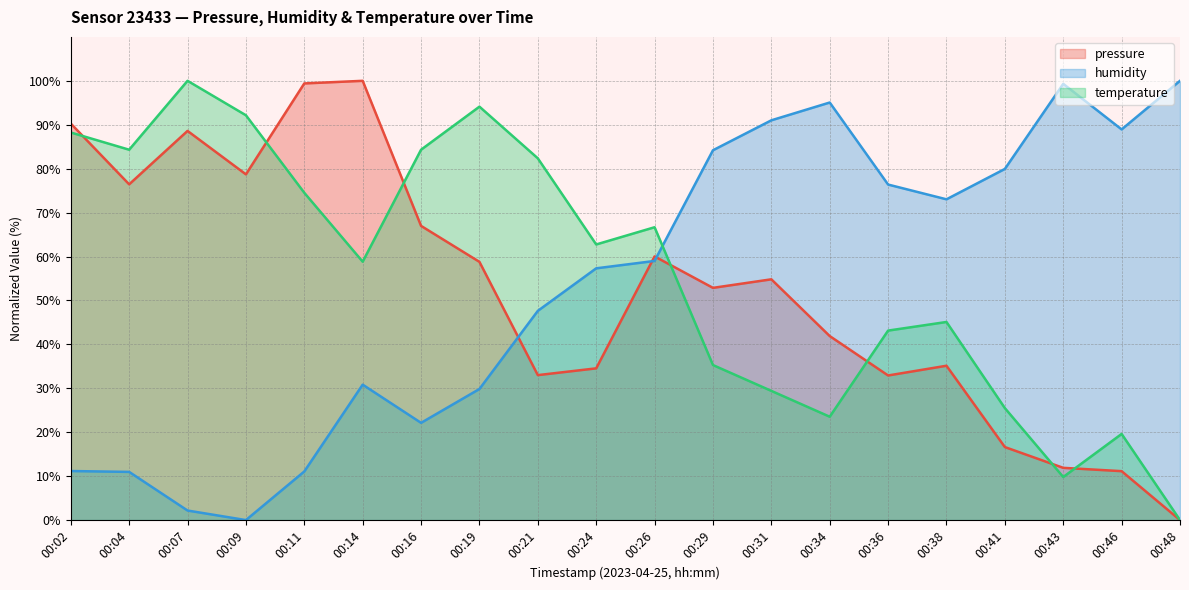

What is the value of the temperature point at the 10th from the left?

62.7